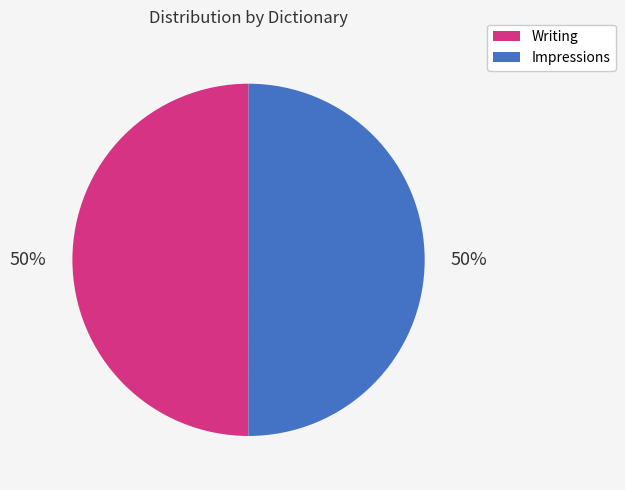

How many slices are in this pie chart?

2